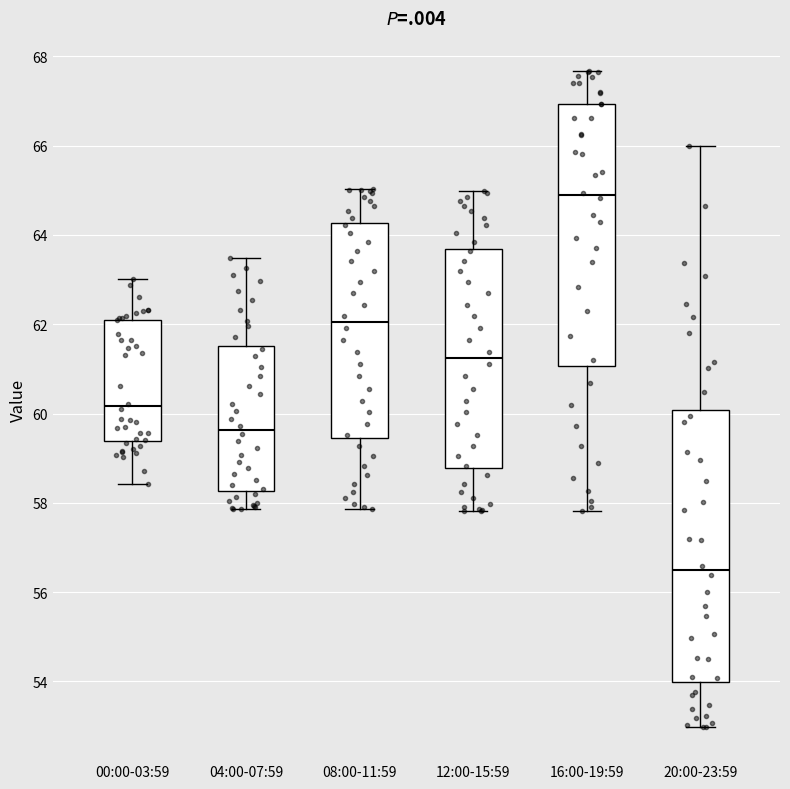

Reading left to right, transcribe this box plot: for each box, give where its median line is, the range the box spans, and where its two whiskers end, as read against the y-axis. The values are not printed on the chart, so give them approximately, as read against the axis.

00:00-03:59: median 60.2, box 59.4 to 62.2, whiskers 58.4 to 63.0
04:00-07:59: median 59.6, box 58.2 to 61.6, whiskers 57.8 to 63.4
08:00-11:59: median 62.0, box 59.4 to 64.2, whiskers 57.8 to 65.0
12:00-15:59: median 61.2, box 58.8 to 63.6, whiskers 57.8 to 65.0
16:00-19:59: median 64.8, box 61.0 to 67.0, whiskers 57.8 to 67.6
20:00-23:59: median 56.4, box 54.0 to 60.0, whiskers 53.0 to 66.0